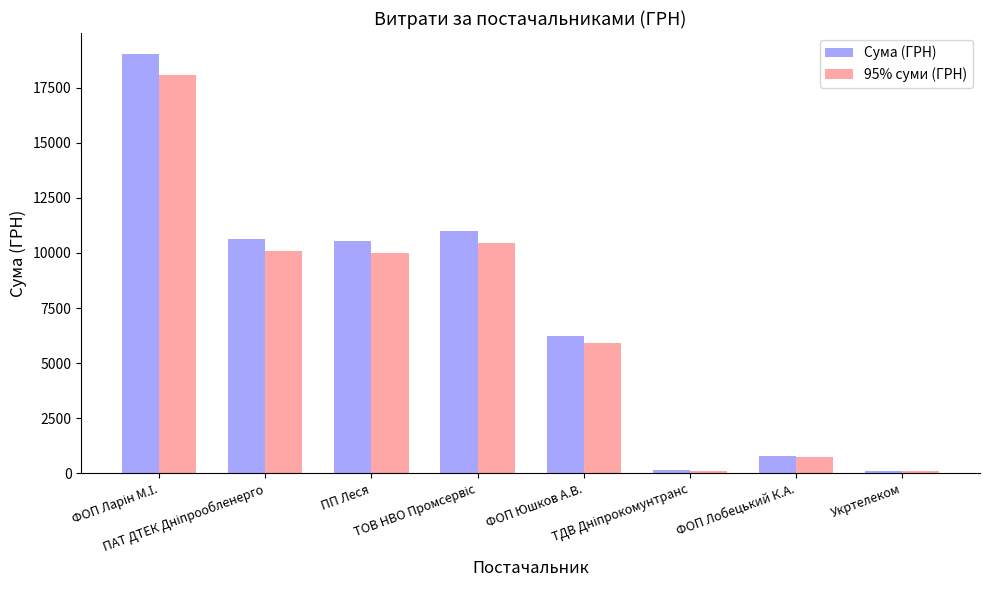

What is the maximum value for 95% суми (ГРН)?

18072.5